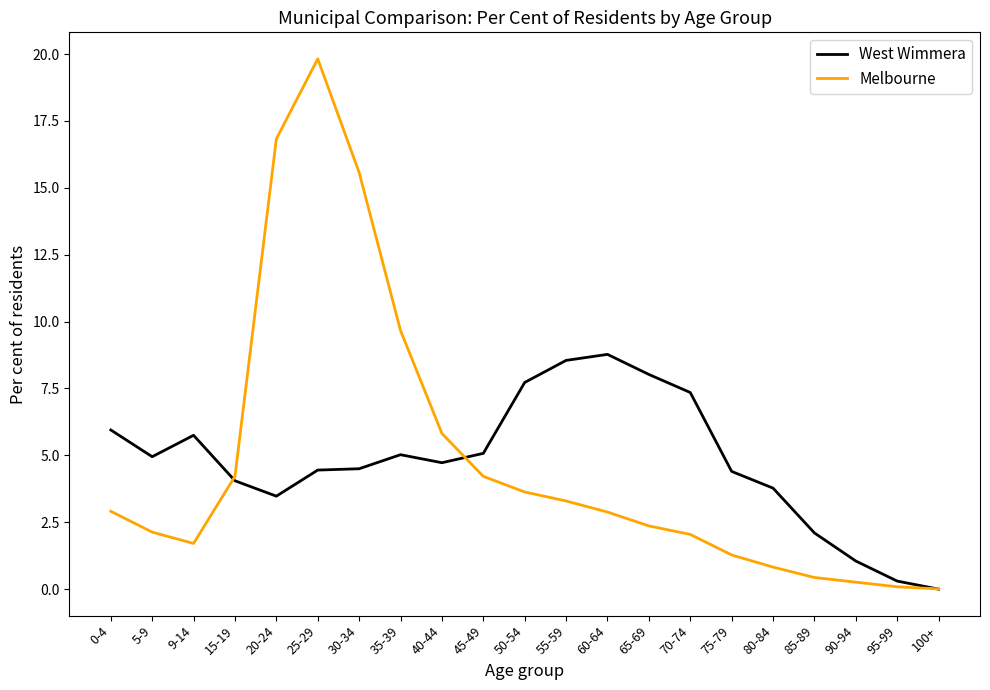

True or false: West Wimmera has more than 2 interior local peaks.

True